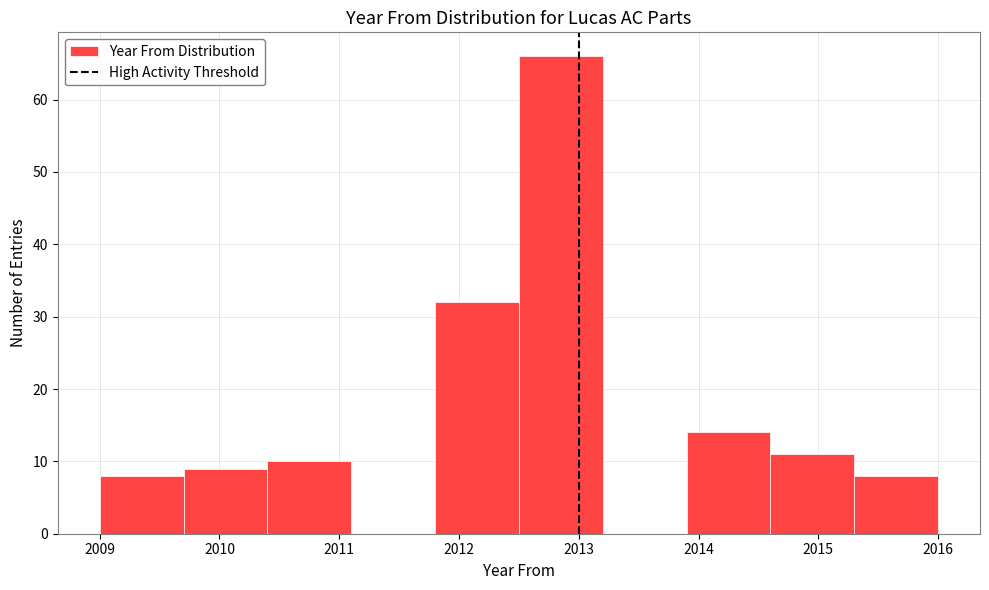

Reading left to right, transcribe this chart: for each bar, give the range it covers on the x-axis and its height. The values are not printed on the chart, so give them approximately, as read against the axis.

2009.0 to 2009.7: 8
2009.7 to 2010.4: 9
2010.4 to 2011.1: 10
2011.1 to 2011.8: 0
2011.8 to 2012.5: 32
2012.5 to 2013.2: 66
2013.2 to 2013.9: 0
2013.9 to 2014.6: 14
2014.6 to 2015.3: 11
2015.3 to 2016.0: 8